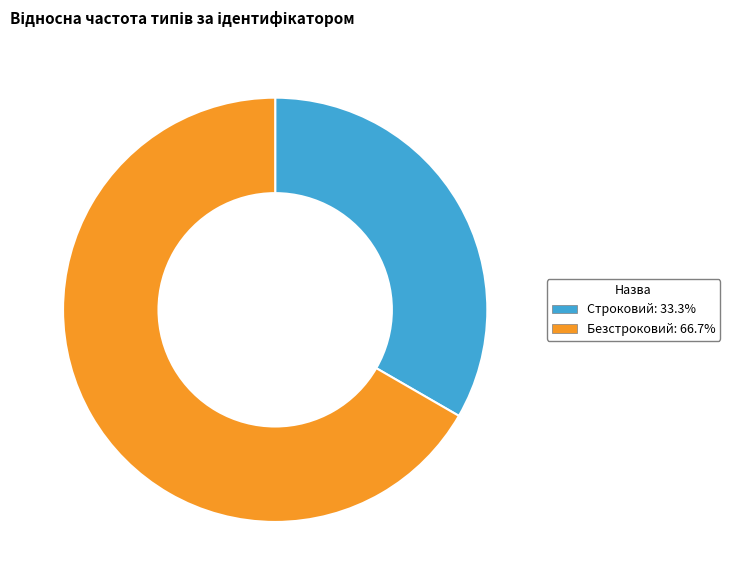

Which has a higher value, Строковий or Безстроковий?

Безстроковий